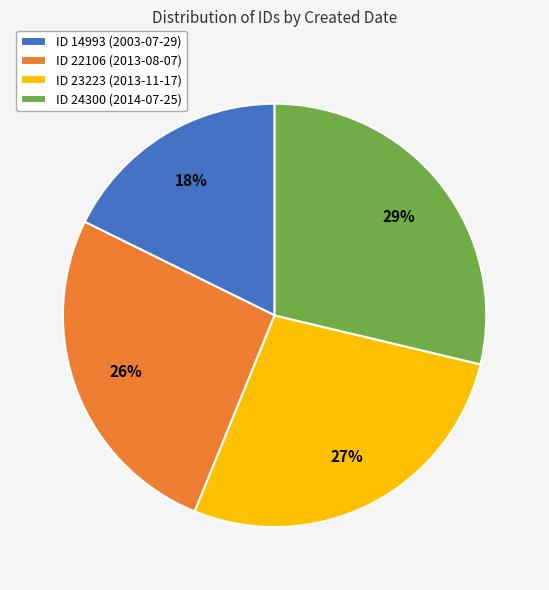

To the nearest percent, what portion does ID 22106 (2013-08-07) represent?

26%